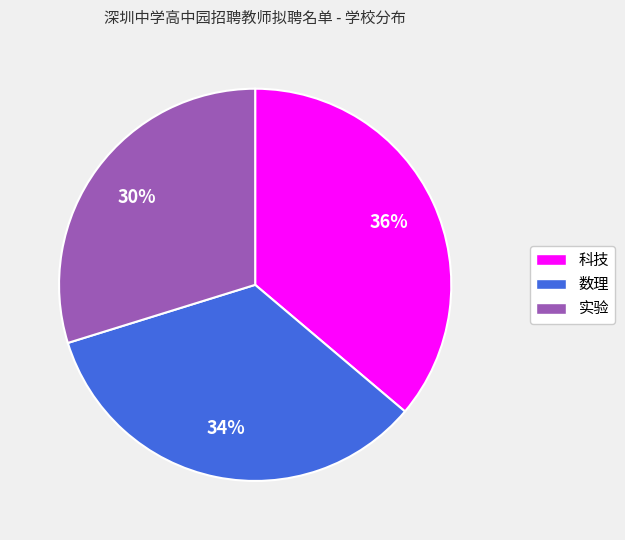

Which category has the smallest portion of the pie?

实验